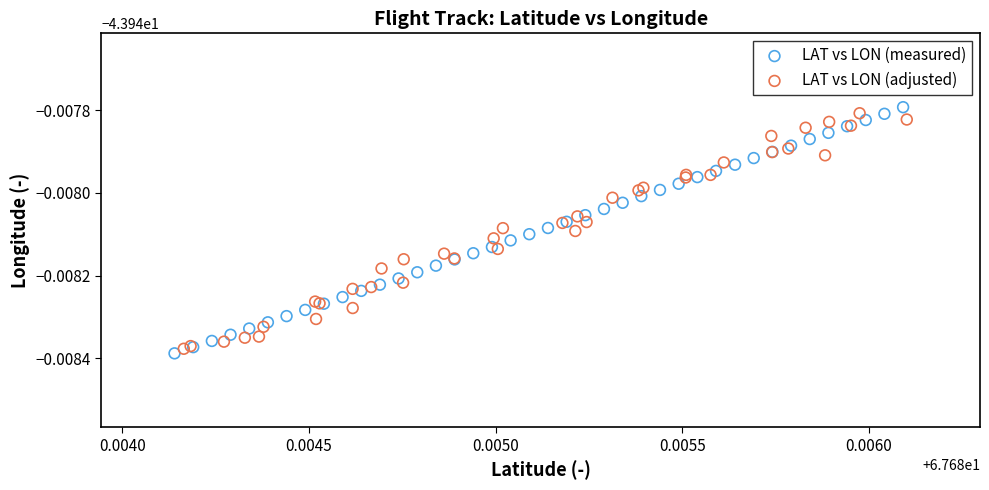

Which series contains the lowest Y value?

LAT vs LON (measured)